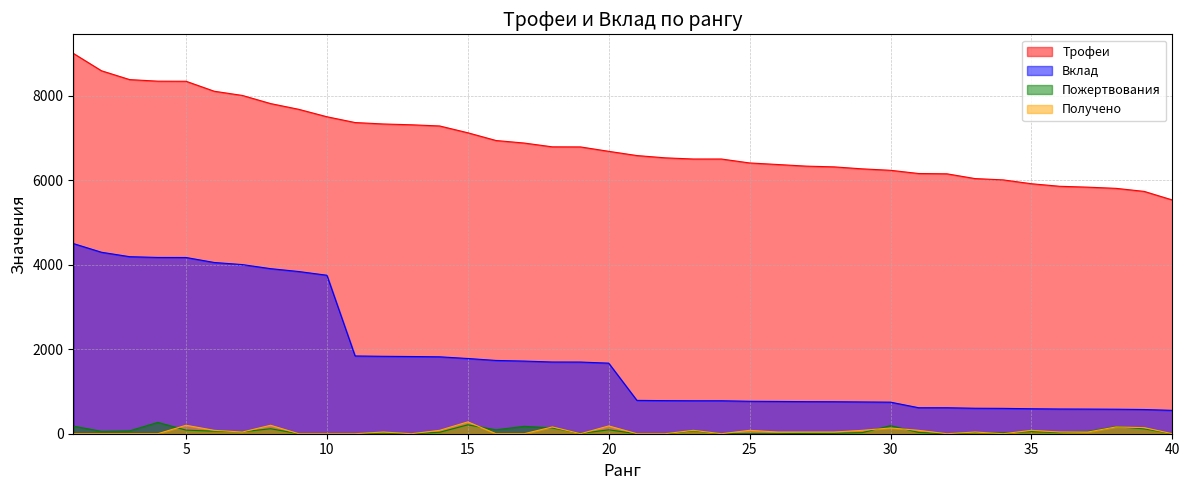

What is the difference between the Пожертвования values at 4 and 32?

268